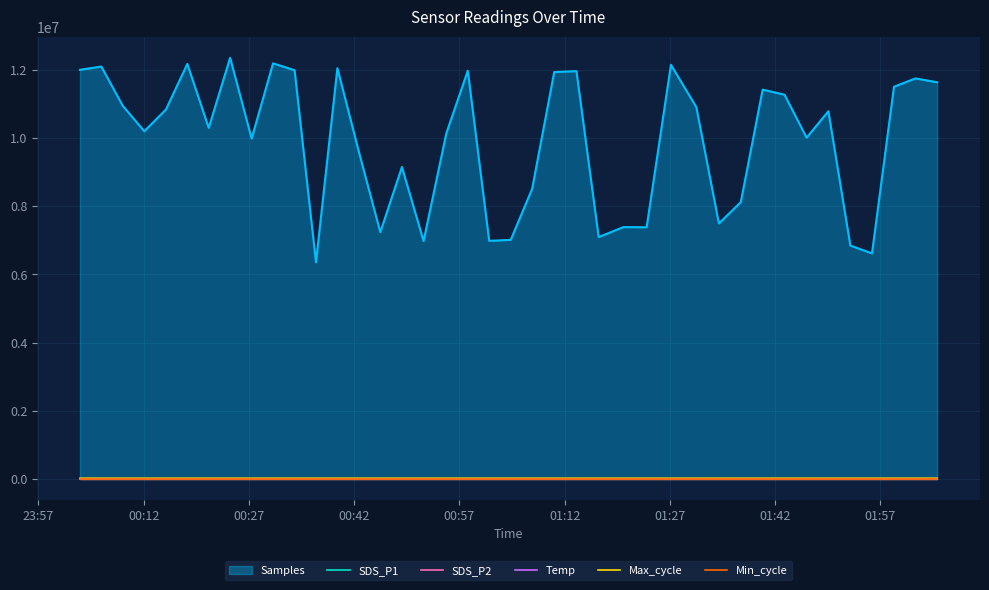

In SDS_P1, how many points are lower than both neighbors (excluding endpoints)?

14